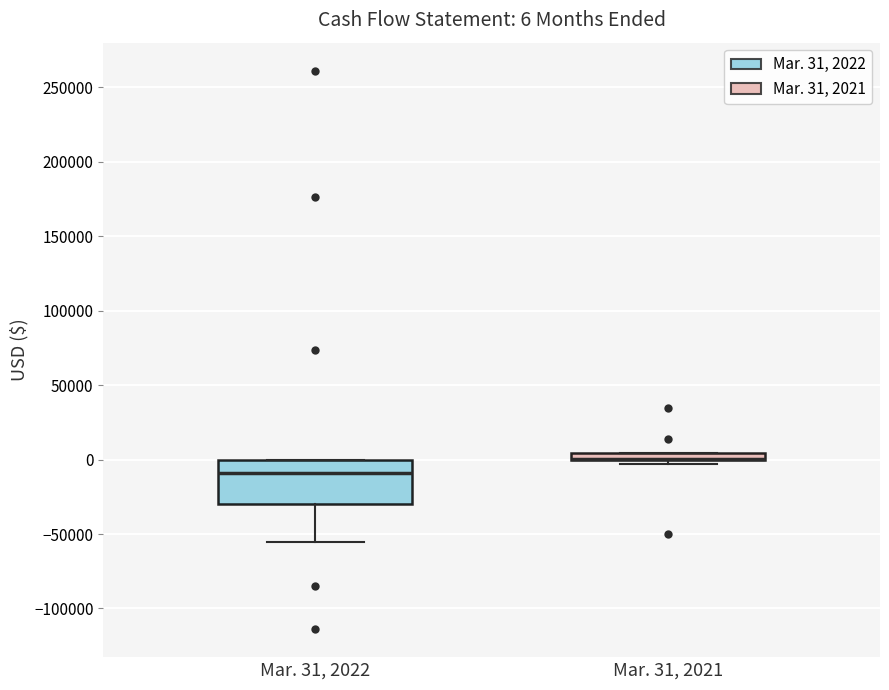

Which box is the tallest, from its lower edge to its upper edge?

Mar. 31, 2022